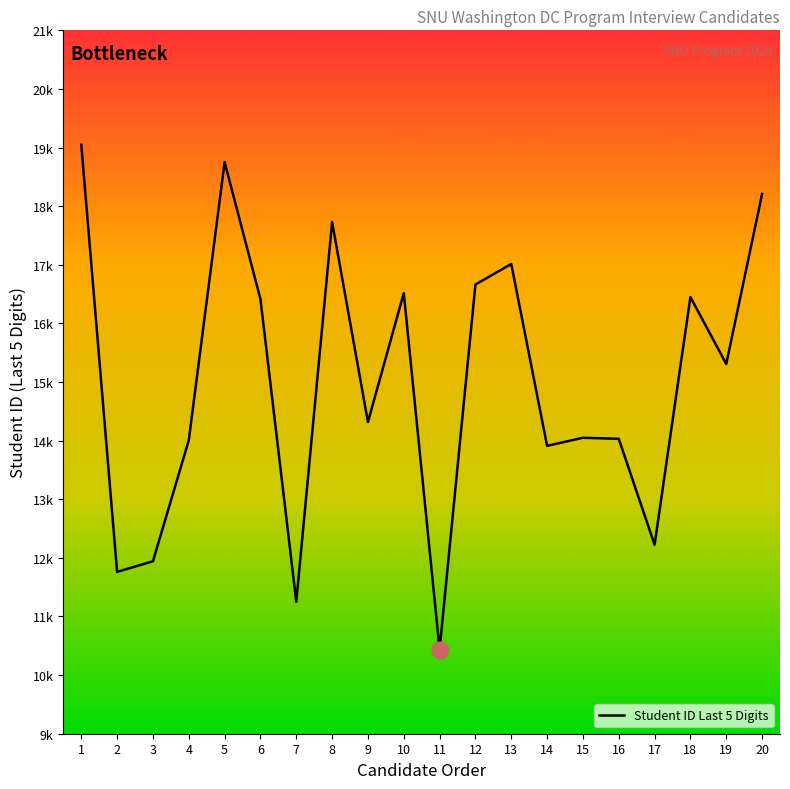

Where is the data nearest to the value 14742?

9